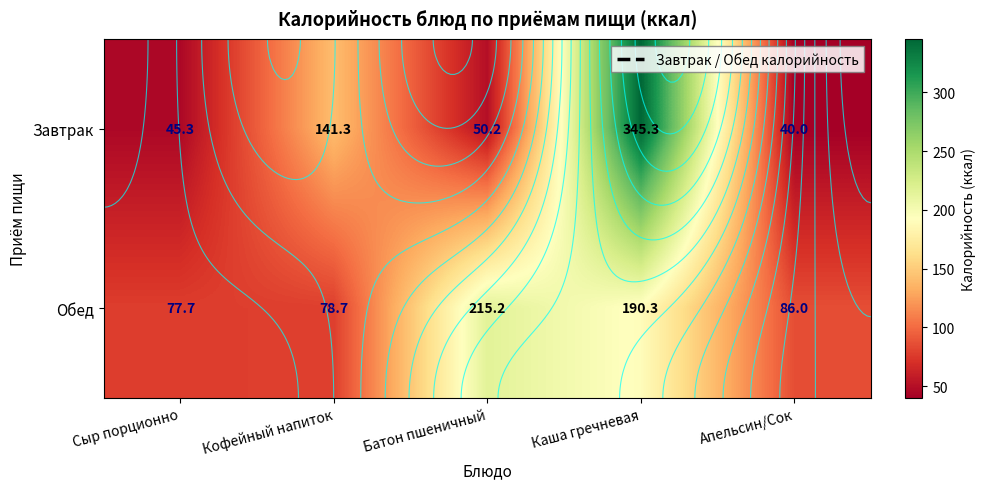

What is the sum of all Обед values?

648.0